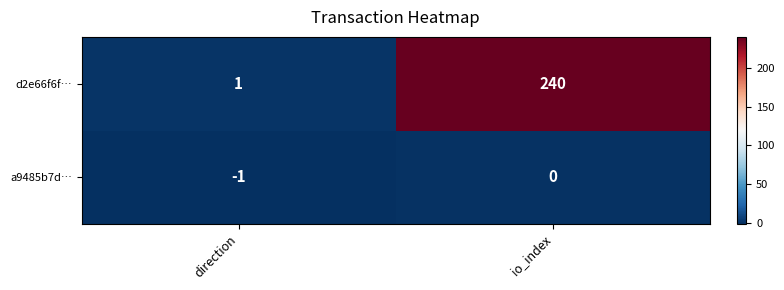

Where is d2e66f6f… nearest to the value 120?

direction